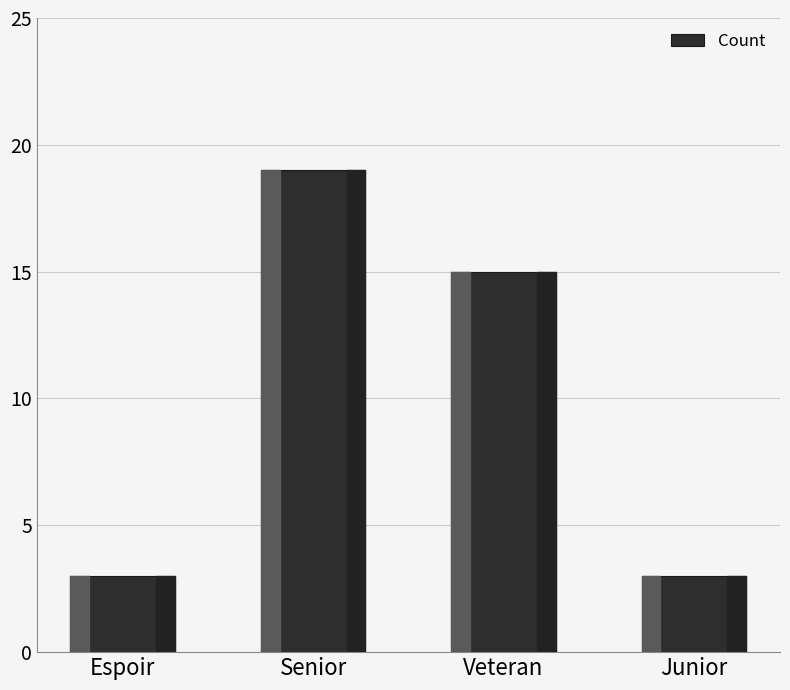

What is the sum of all values?

40